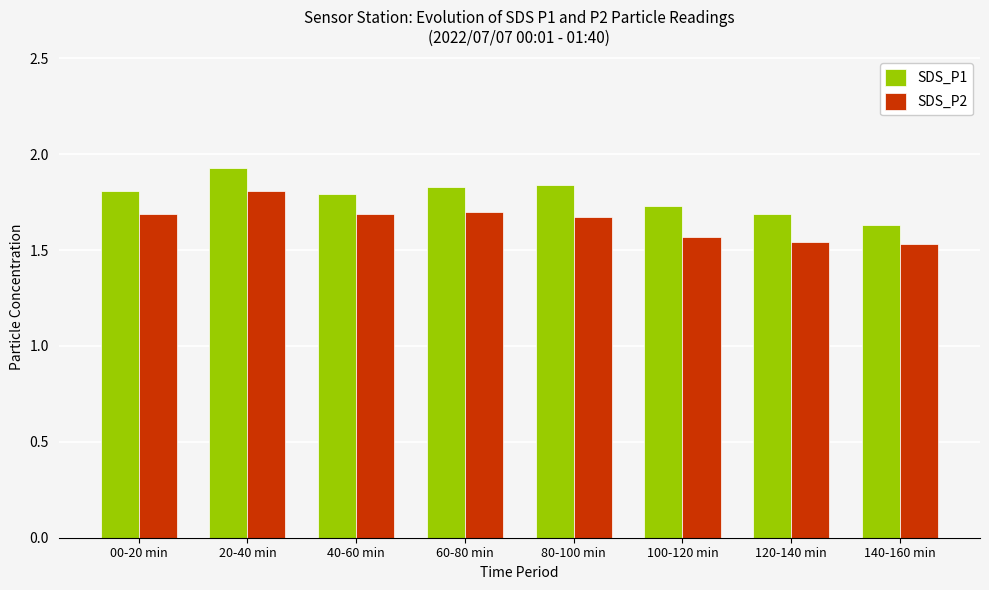

What is the spread (max minus min) of values at 00-20 min?

0.1